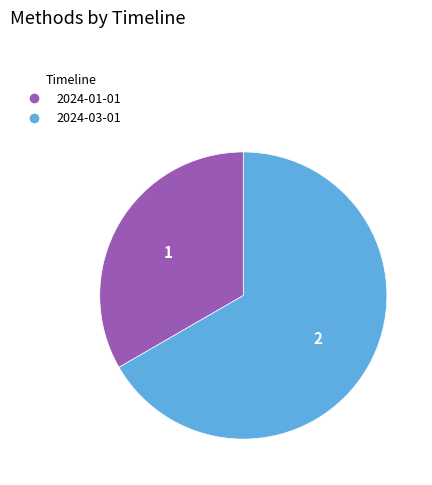

Does any single category account for the majority?

Yes